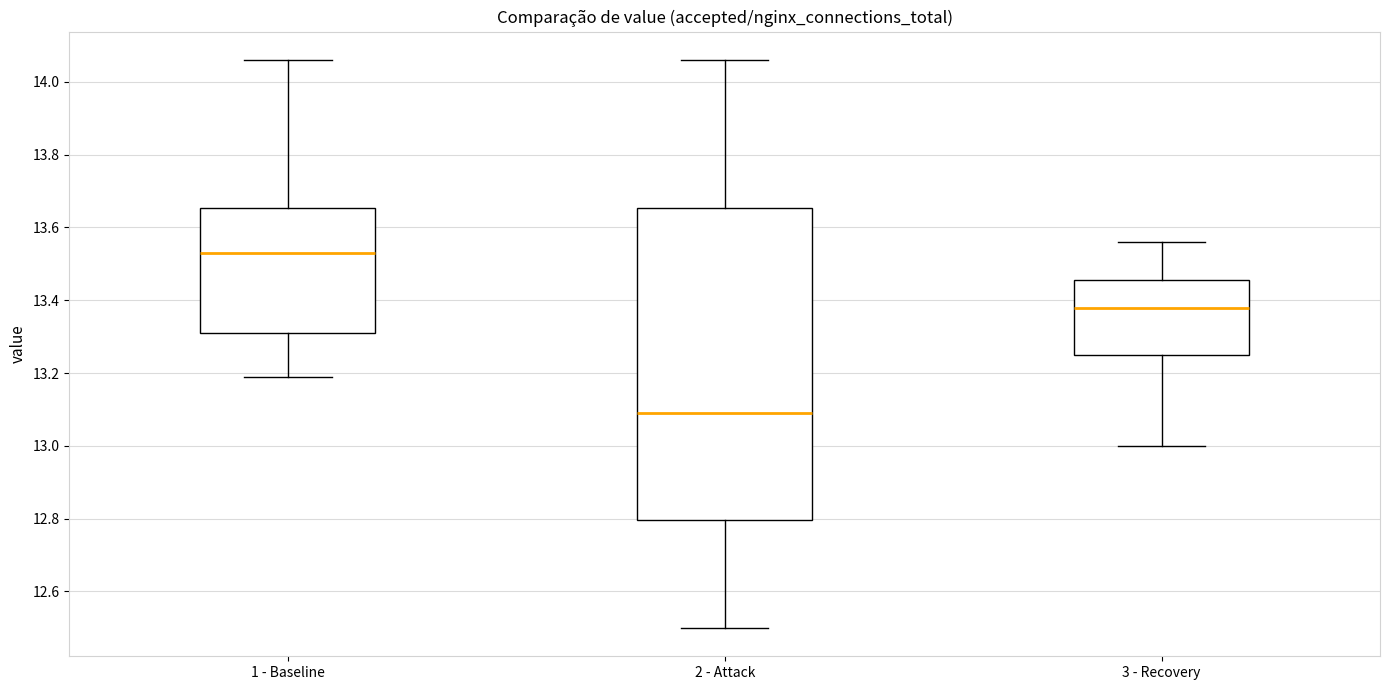

Where does the lower whisker of the box for 3 - Recovery end on the y-axis? The values are not printed on the chart, so give them approximately, as read against the axis.

13.00